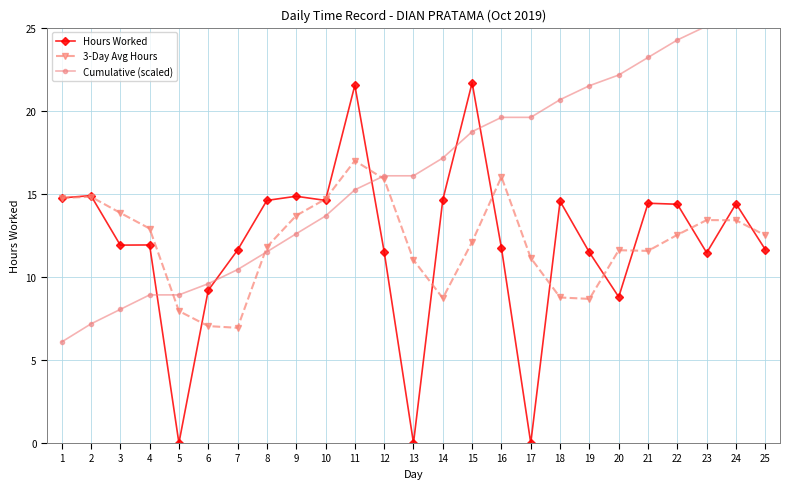

At 19, list the series in order from smallest to largest.

3-Day Avg Hours, Hours Worked, Cumulative (scaled)